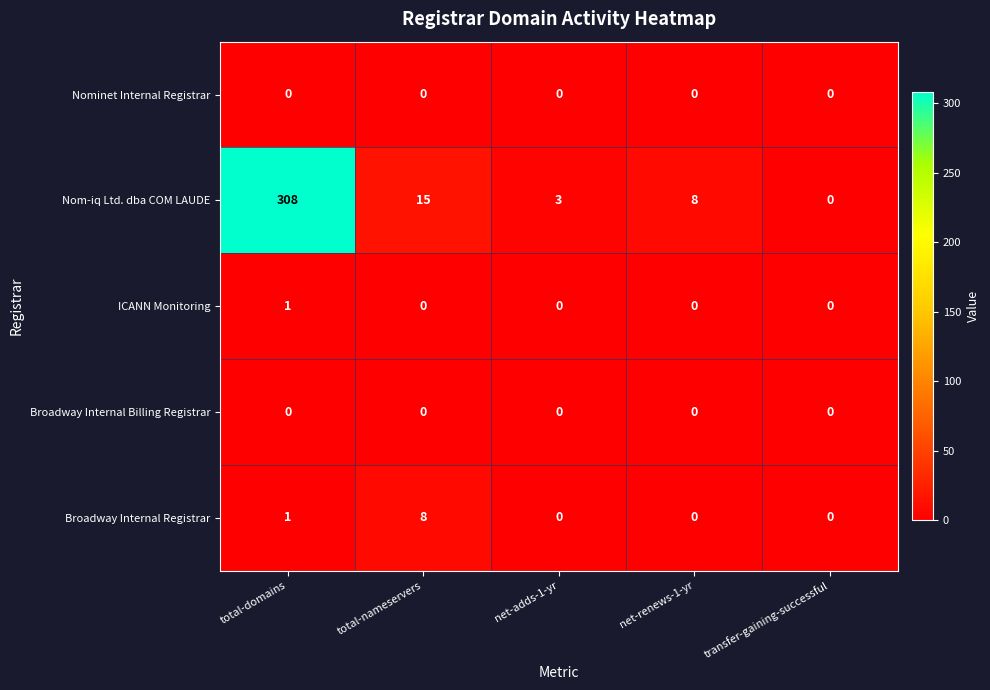

Reading right to left, extract all data points from this chart.

Nominet Internal Registrar: 0	0	0	0	0
Nom-iq Ltd. dba COM LAUDE: 0	8	3	15	308
ICANN Monitoring: 0	0	0	0	1
Broadway Internal Billing Registrar: 0	0	0	0	0
Broadway Internal Registrar: 0	0	0	8	1